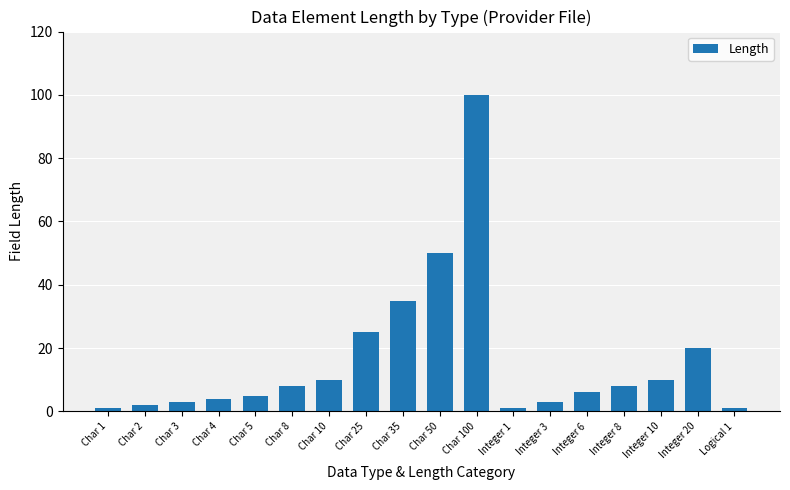

True or false: the data shows 10 at Integer 10.

True